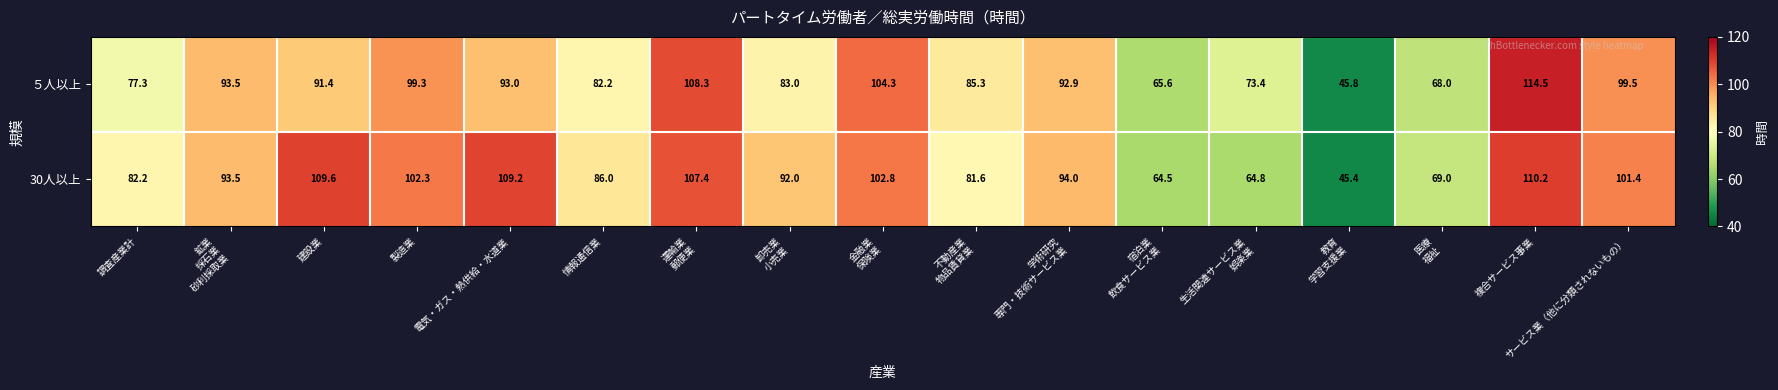

The value of 30人以上 at サービス業（他に分類されないもの） is 101.4. True or false?

True